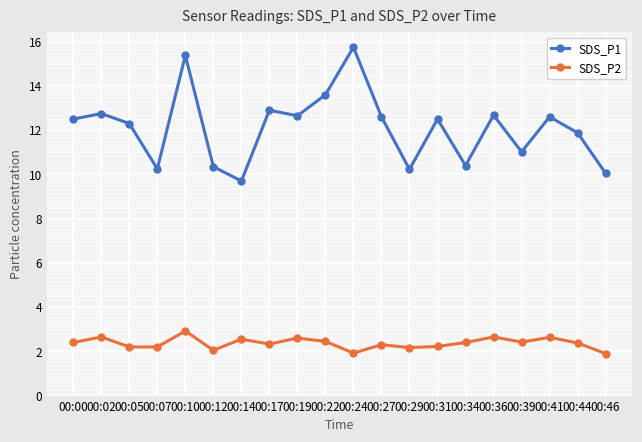

What is the difference between the highest and lowest values at 00:00?

10.1